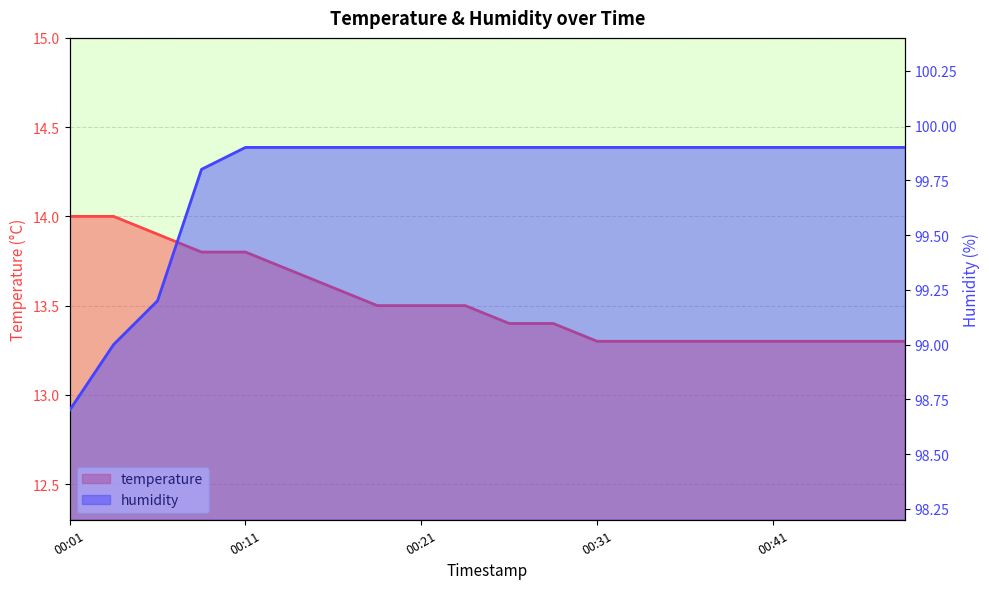

What is the value of the humidity point at the 9th from the left?

99.9